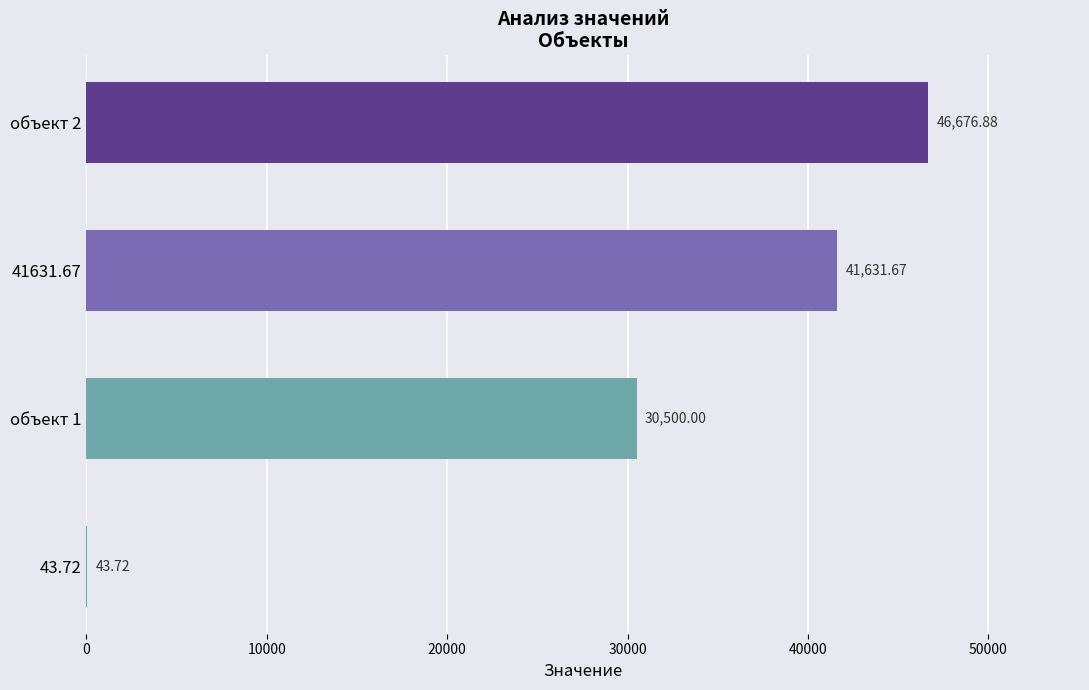

Where is the data nearest to the value 23360?

объект 1